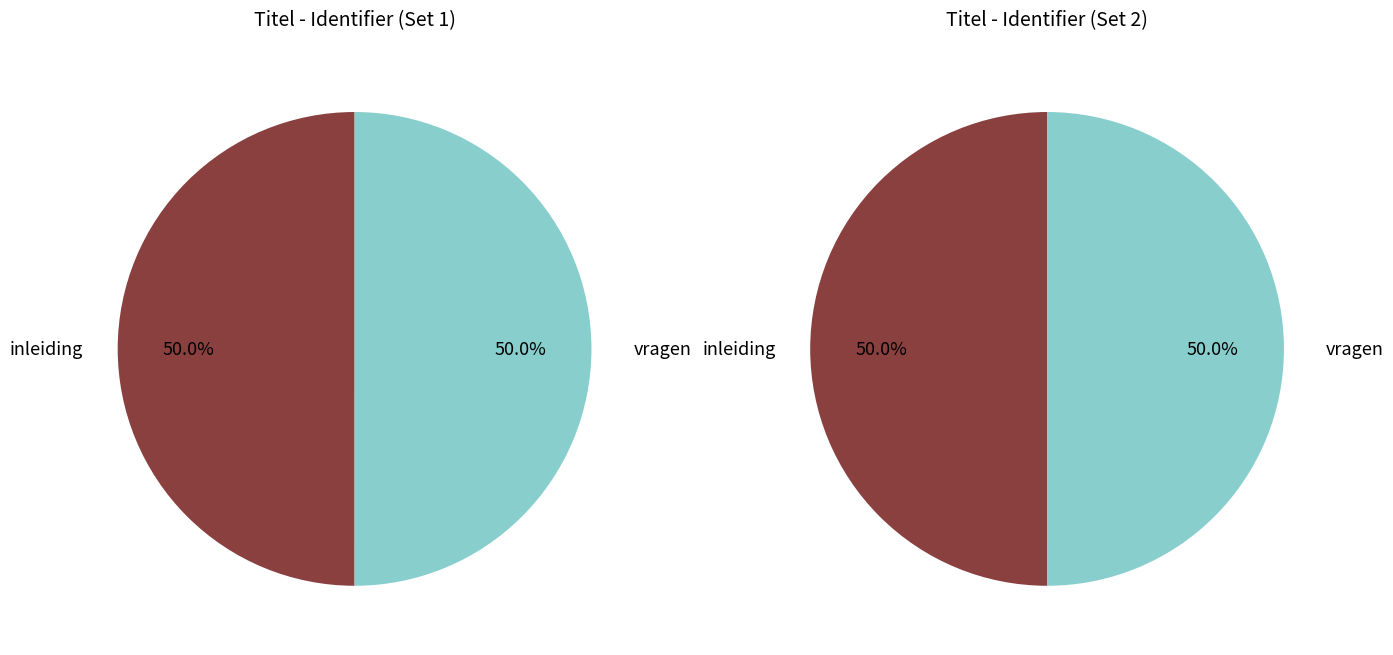

To the nearest percent, what percentage of the pie is inleiding?

50%